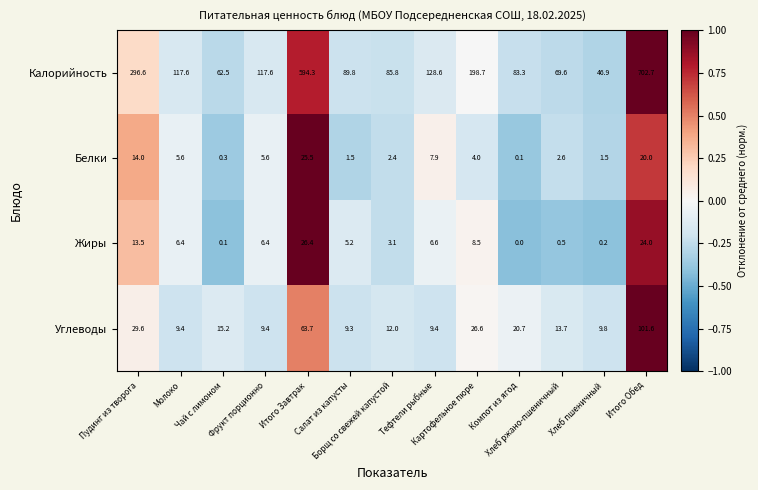

What is the sum of all Углеводы values?

330.4